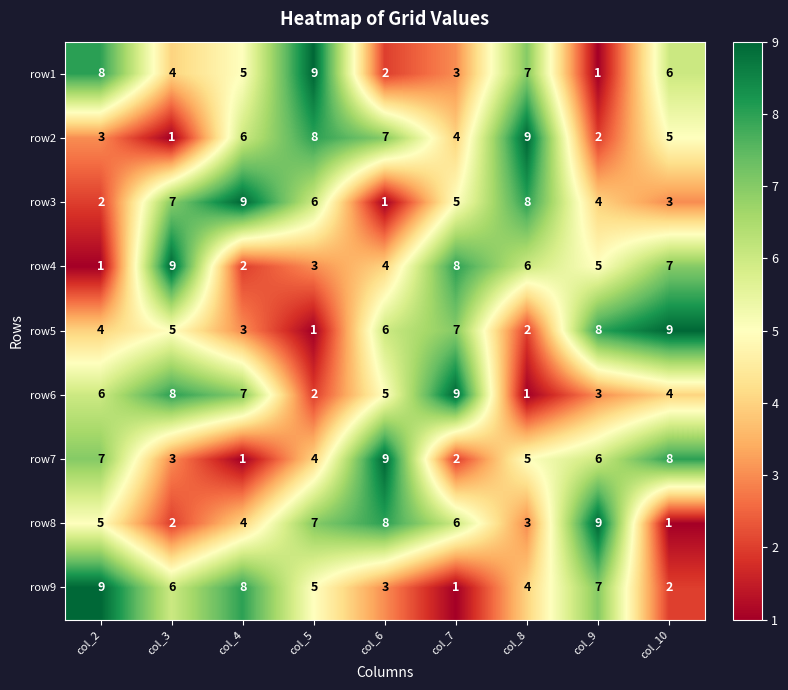

What is the sum of all row8 values?

45